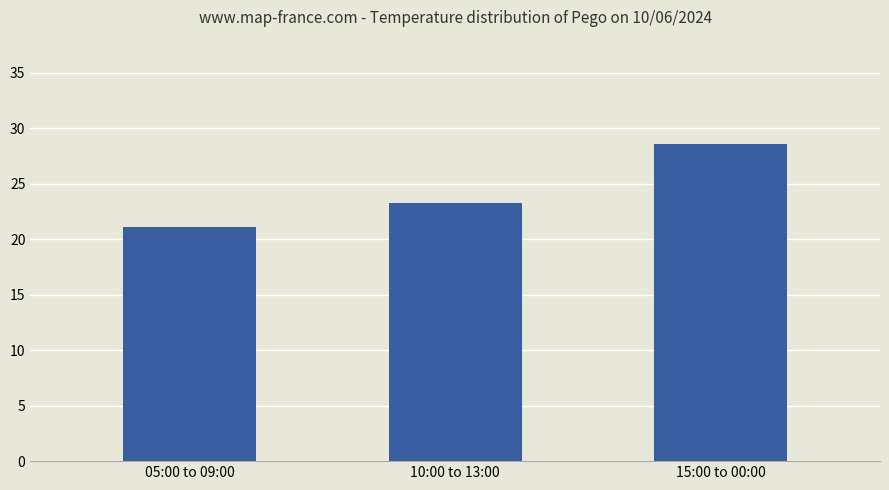

What is the sum of the values at 10:00 to 13:00 and 05:00 to 09:00?

44.4